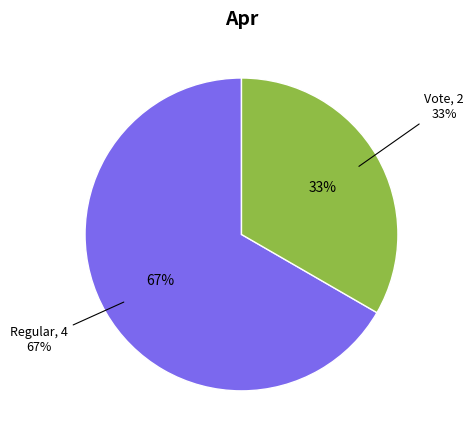

What is the majority slice?

Regular